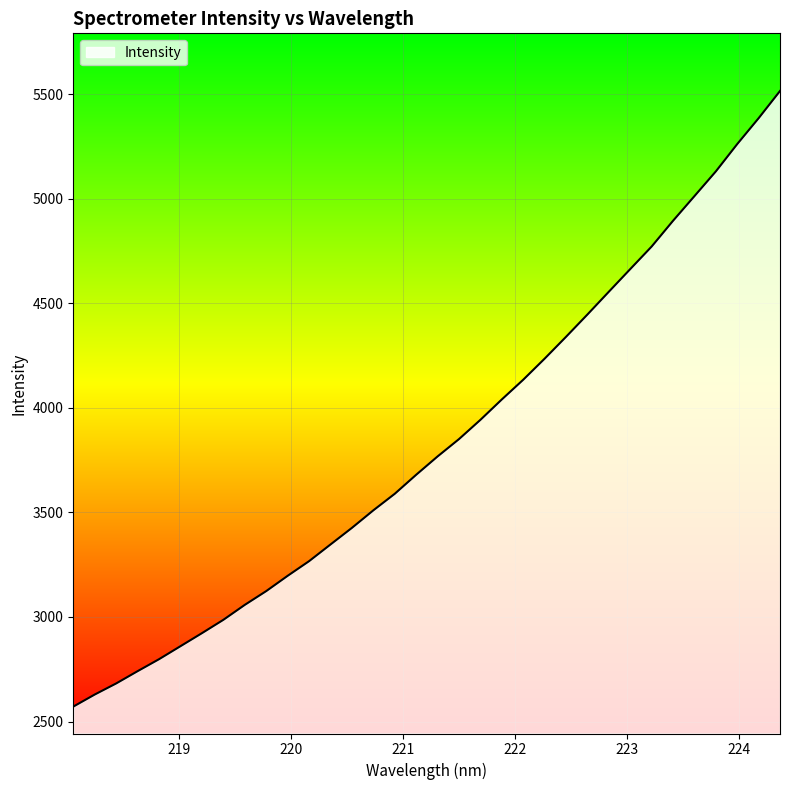

What is the difference between the maximum and minimum values?

2944.6